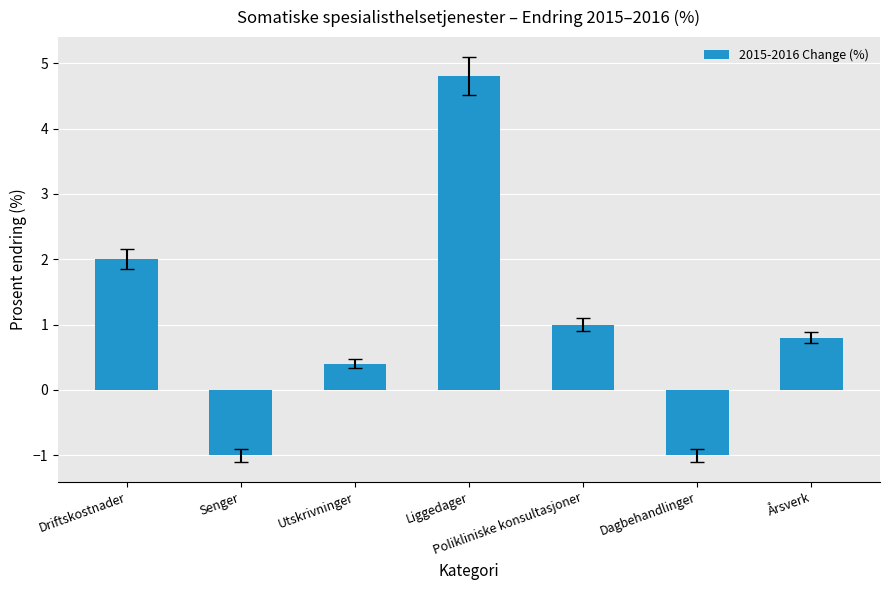

Where does the data first go above 0?

Driftskostnader